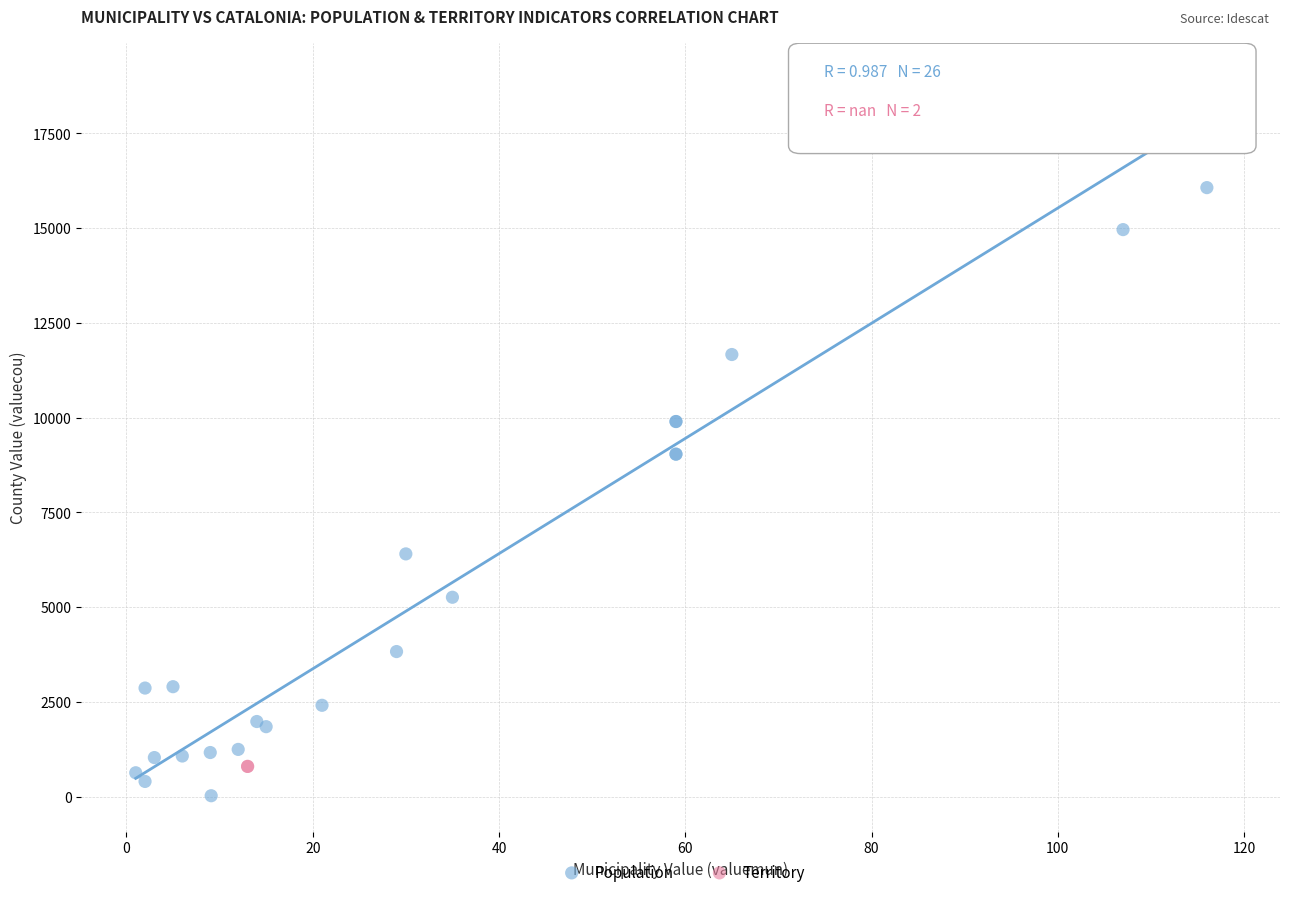

What are all the series names shown in the legend?

Population, Territory